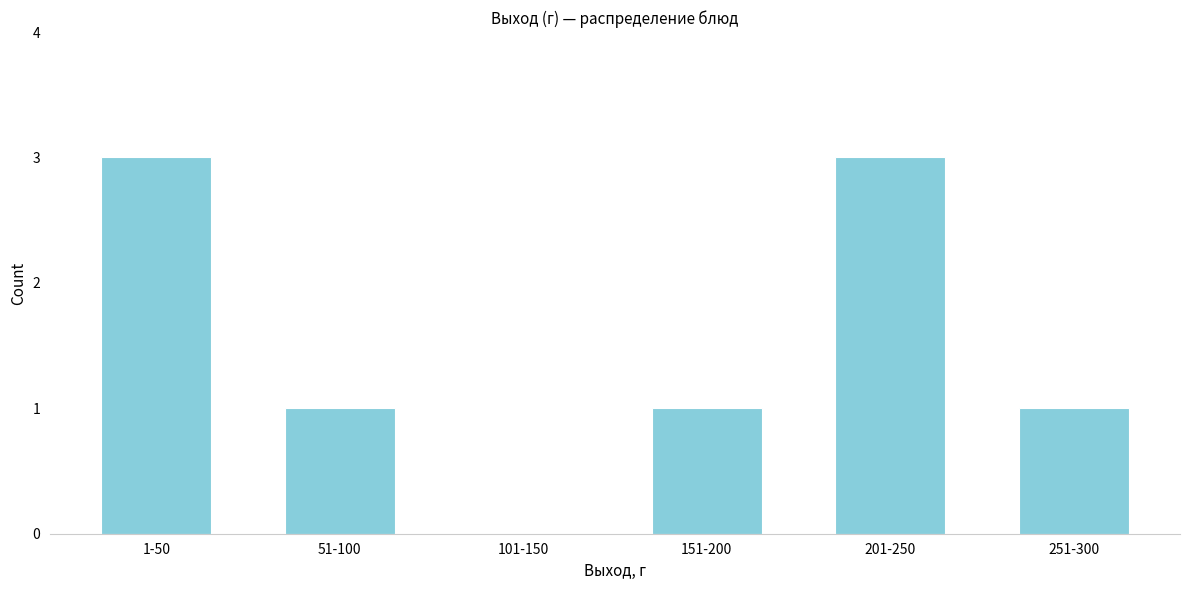

Reading right to left, transcribe all the data shown in this chart.

251-300=1	201-250=3	151-200=1	101-150=0	51-100=1	1-50=3